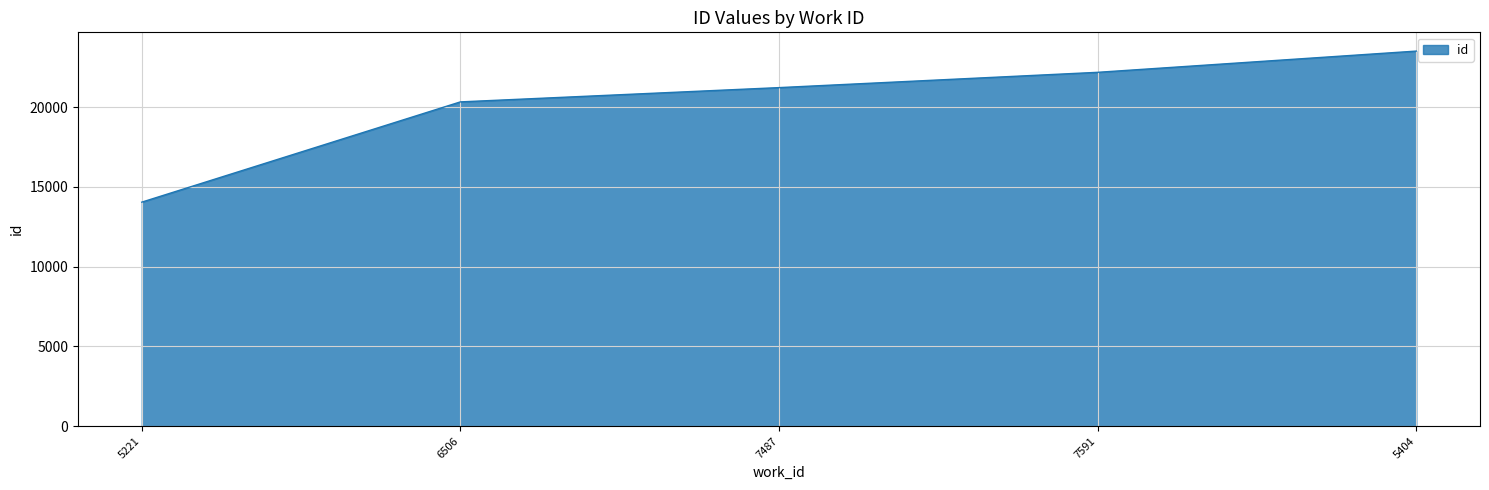

True or false: the data has more than 2 interior local peaks.

False